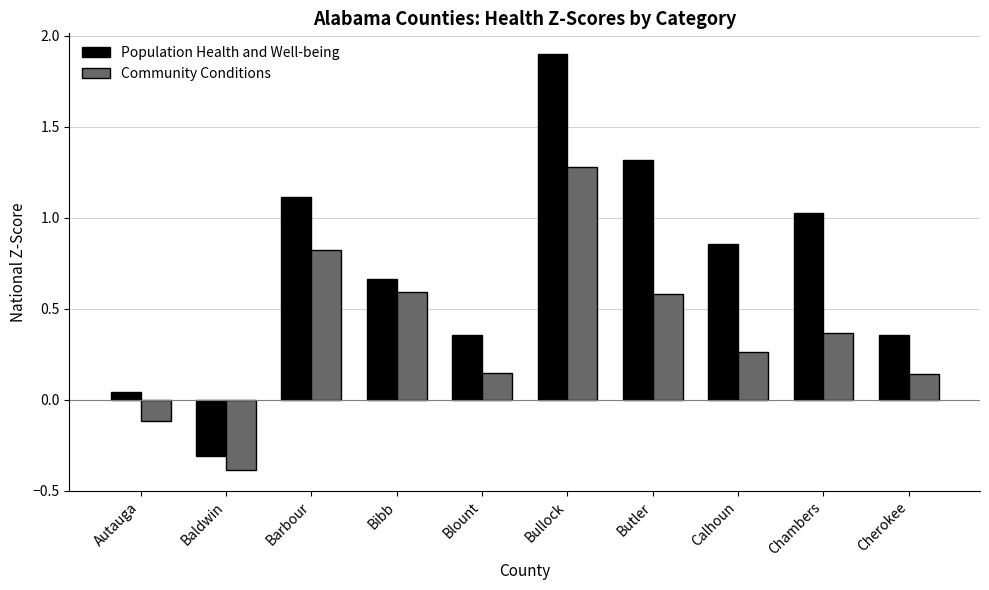

At which label does Population Health and Well-being reach its minimum?

Baldwin